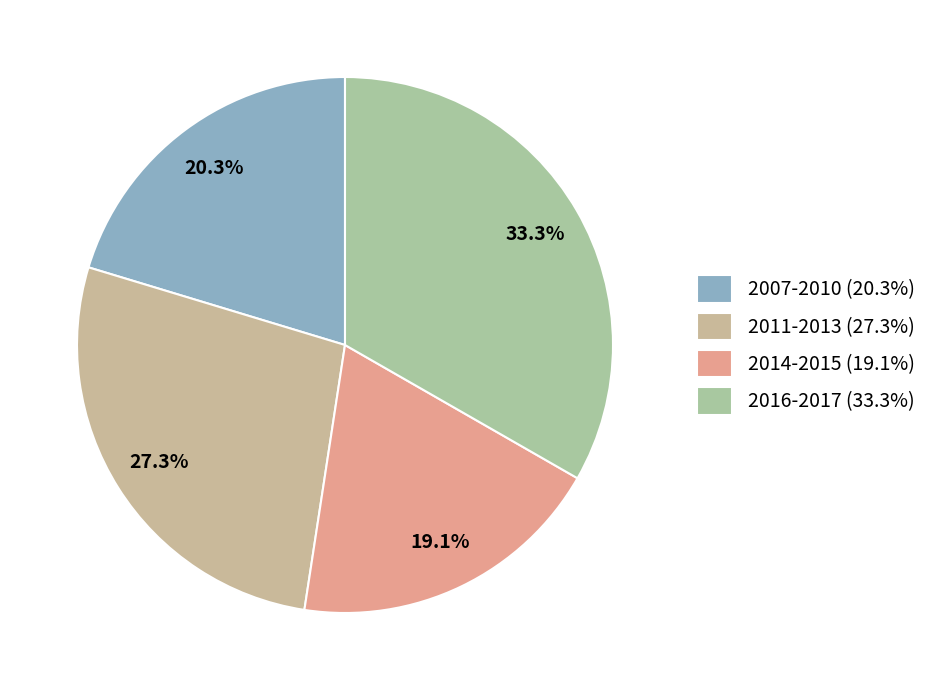

How many segments does this pie chart have?

4